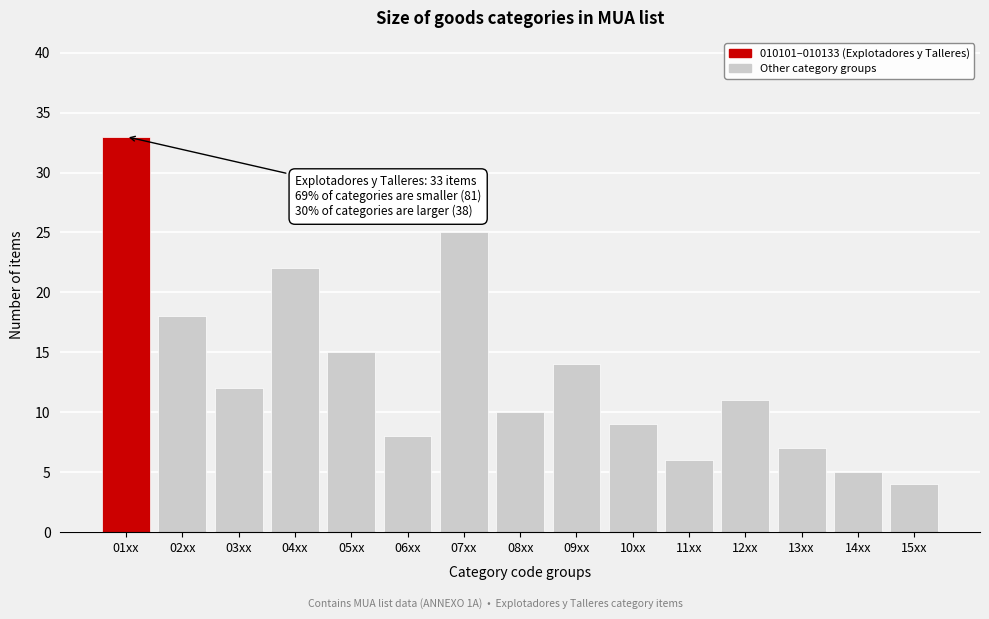

Reading left to right, transcribe all the data shown in this chart.

01xx=33	02xx=18	03xx=12	04xx=22	05xx=15	06xx=8	07xx=25	08xx=10	09xx=14	10xx=9	11xx=6	12xx=11	13xx=7	14xx=5	15xx=4